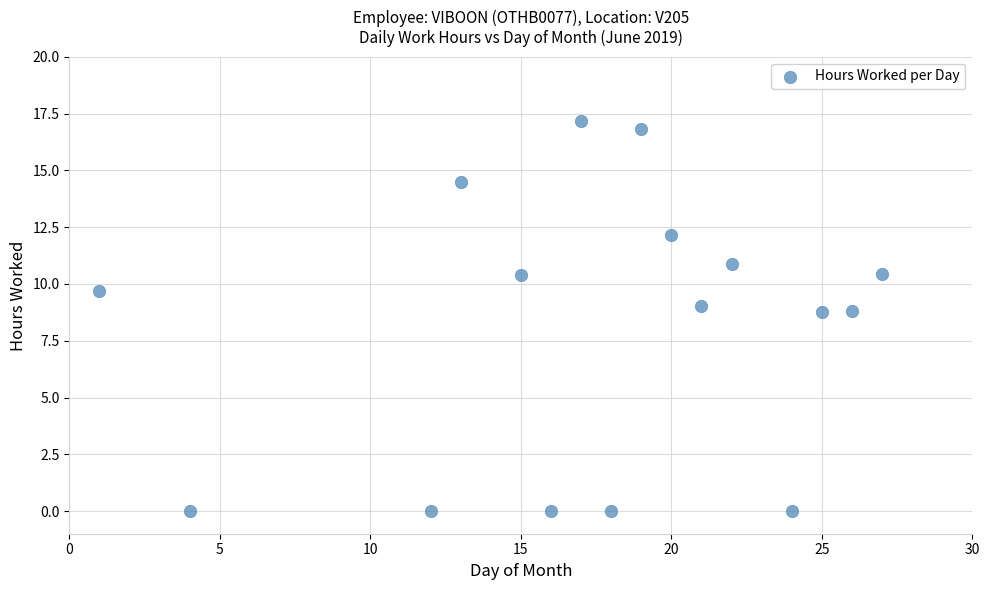

What is the range of Y values (max minus min)?

17.2